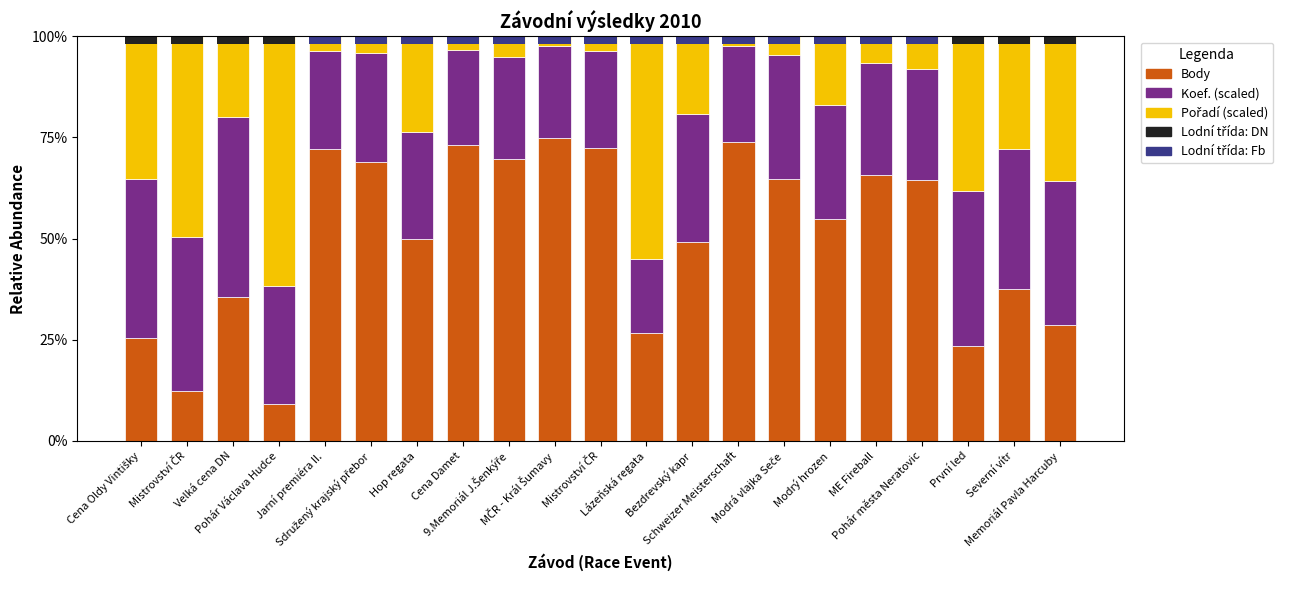

How many data points in Koef. (scaled) are above 27?

12